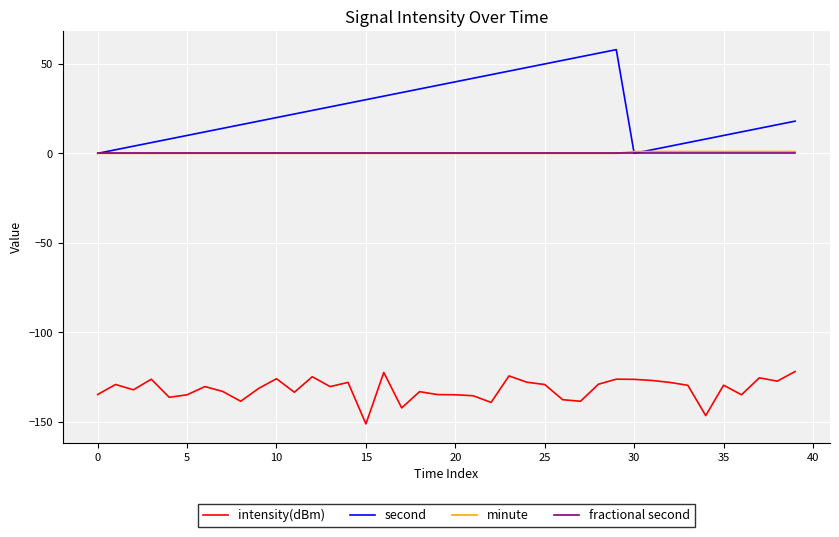

Which series has the widest spread of values?

second